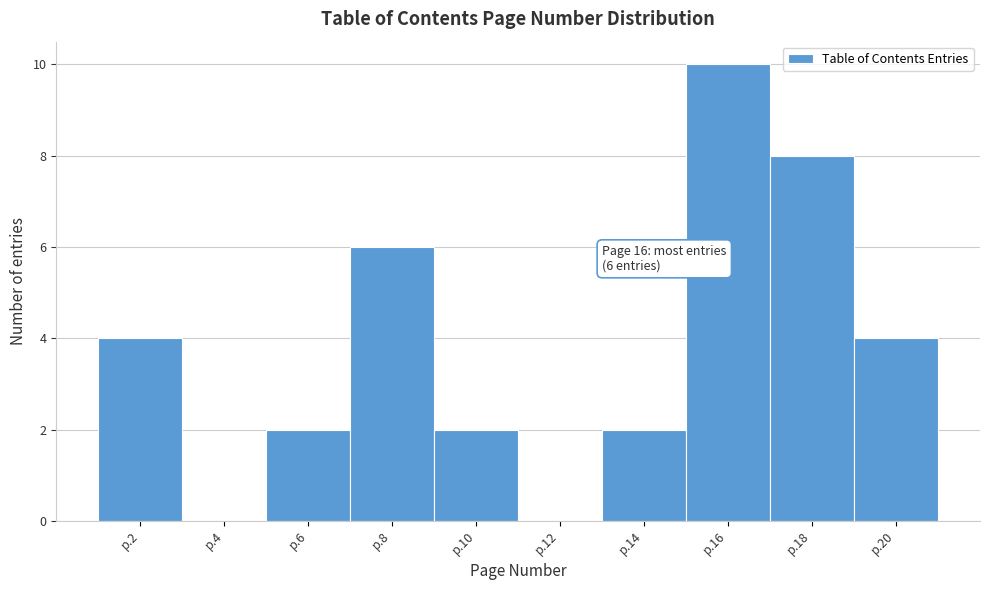

Reading right to left, what are all the values shown in this chart?

p.20=4	p.18=8	p.16=10	p.14=2	p.12=0	p.10=2	p.8=6	p.6=2	p.4=0	p.2=4